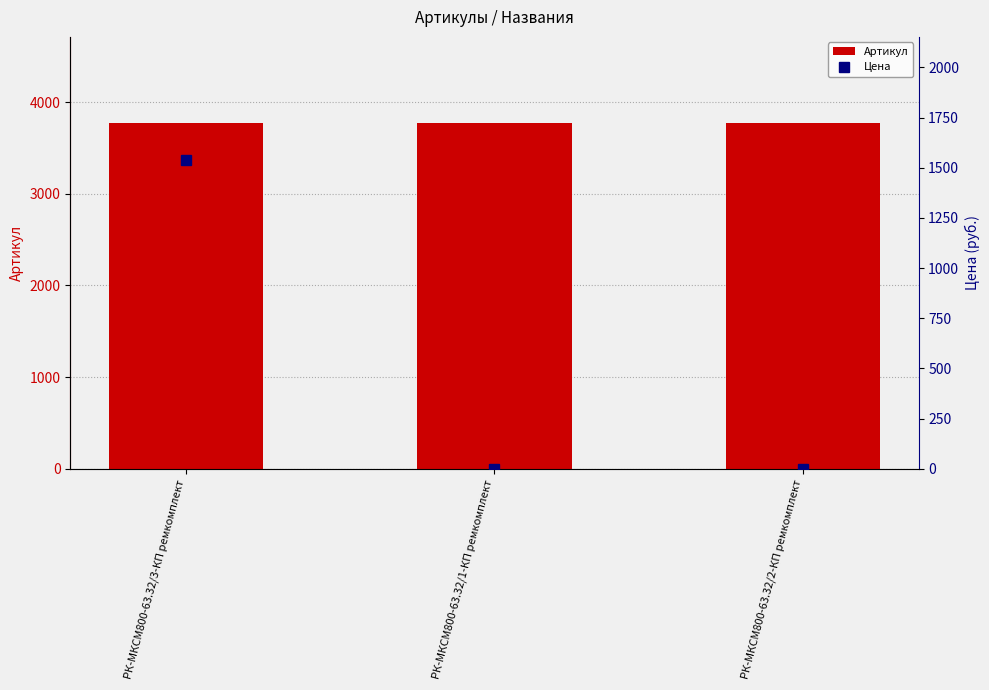

How many groups of bars are there?

3